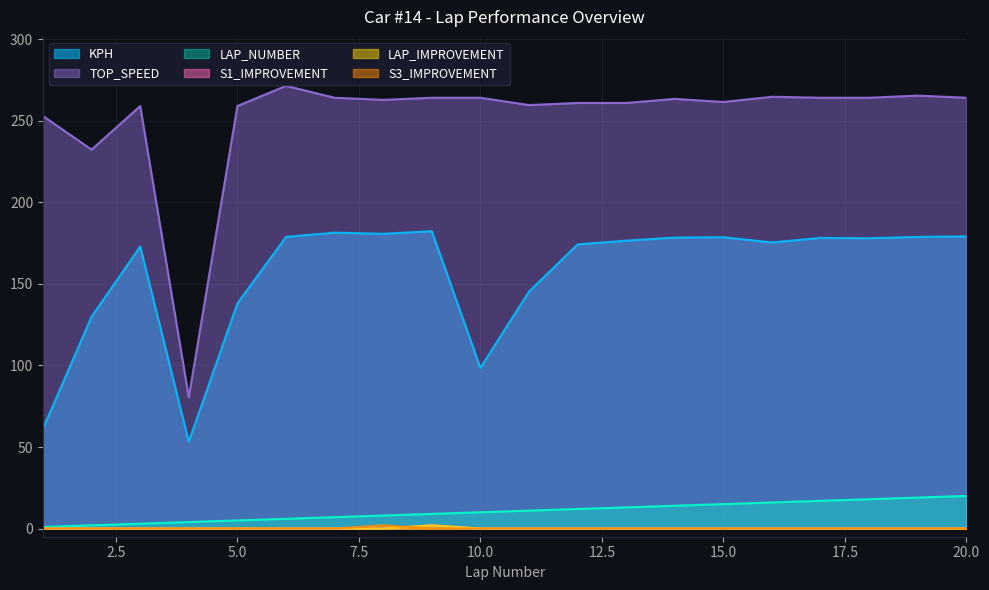

What is the difference between the highest and lowest values at 2?

232.3